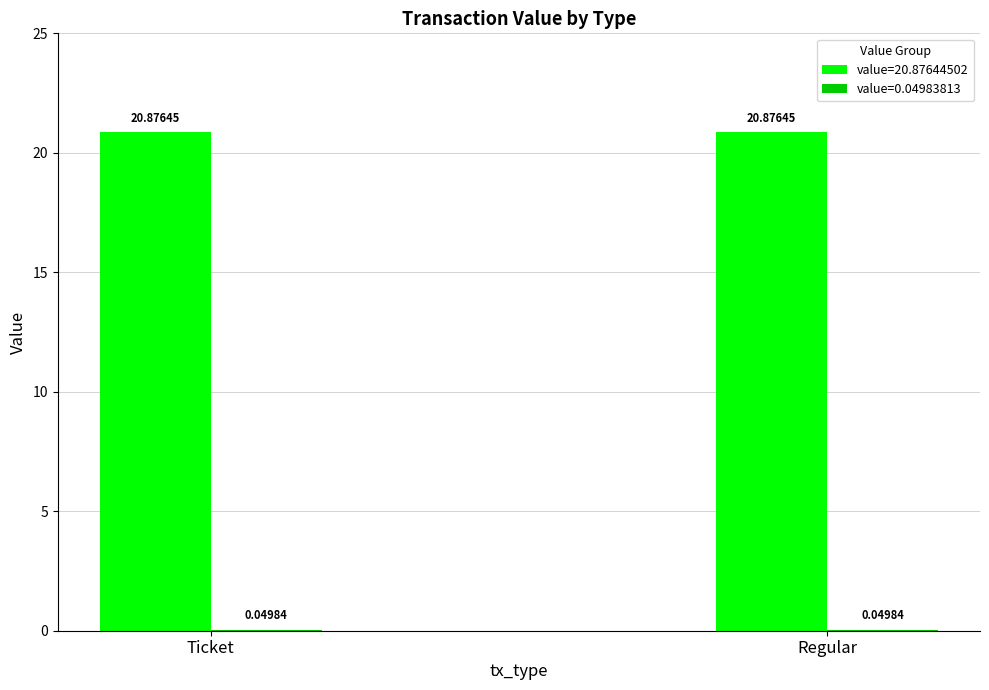

Which series has the largest total across all categories?

value=20.87644502